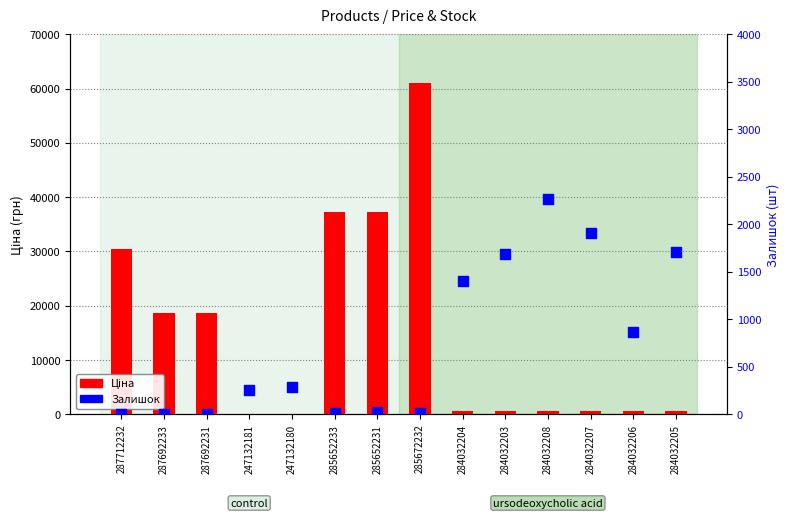

Is the value of Залишок at 284032205 greater than the value of Ціна at 284032204?

Yes